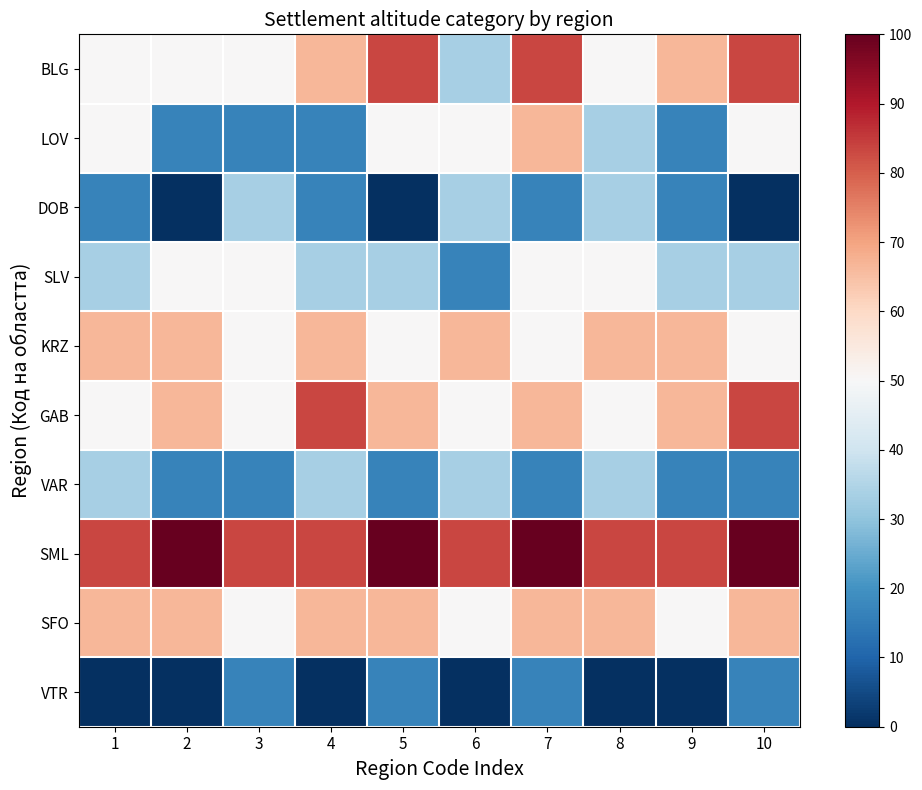

What is the greatest value displayed?

100.0